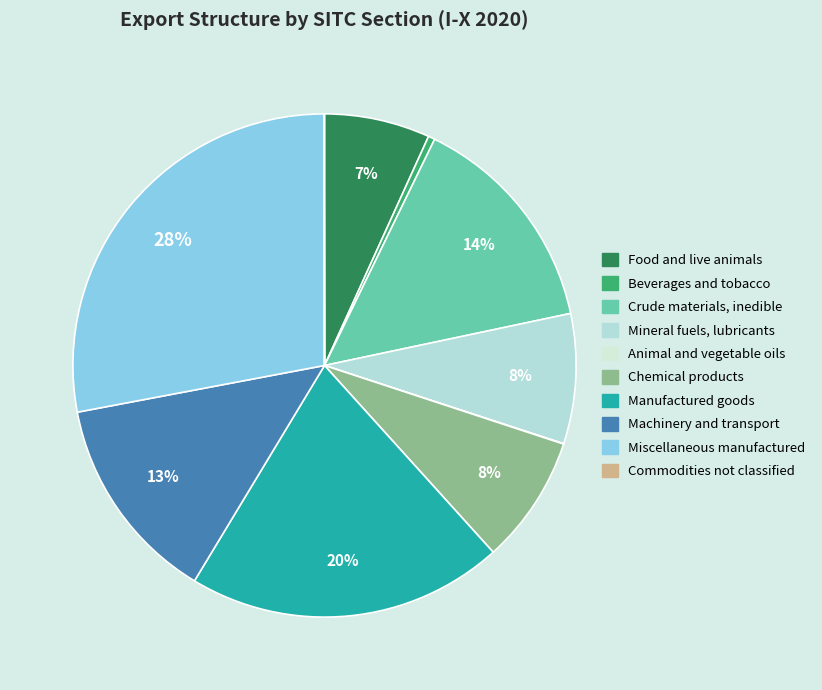

Is there any slice that represents more than half of the pie?

No